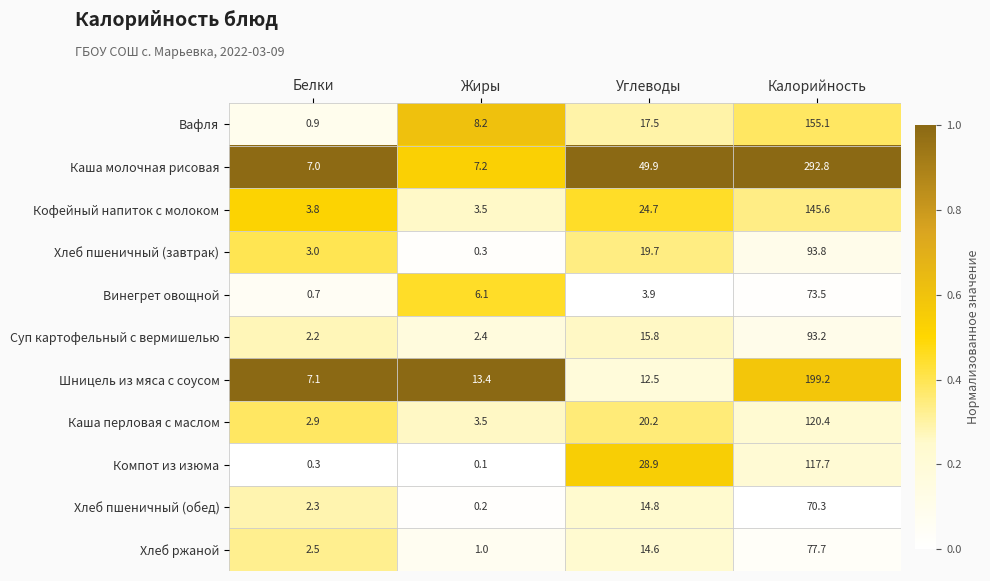

At which category does the chart reach its peak across all series?

Калорийность